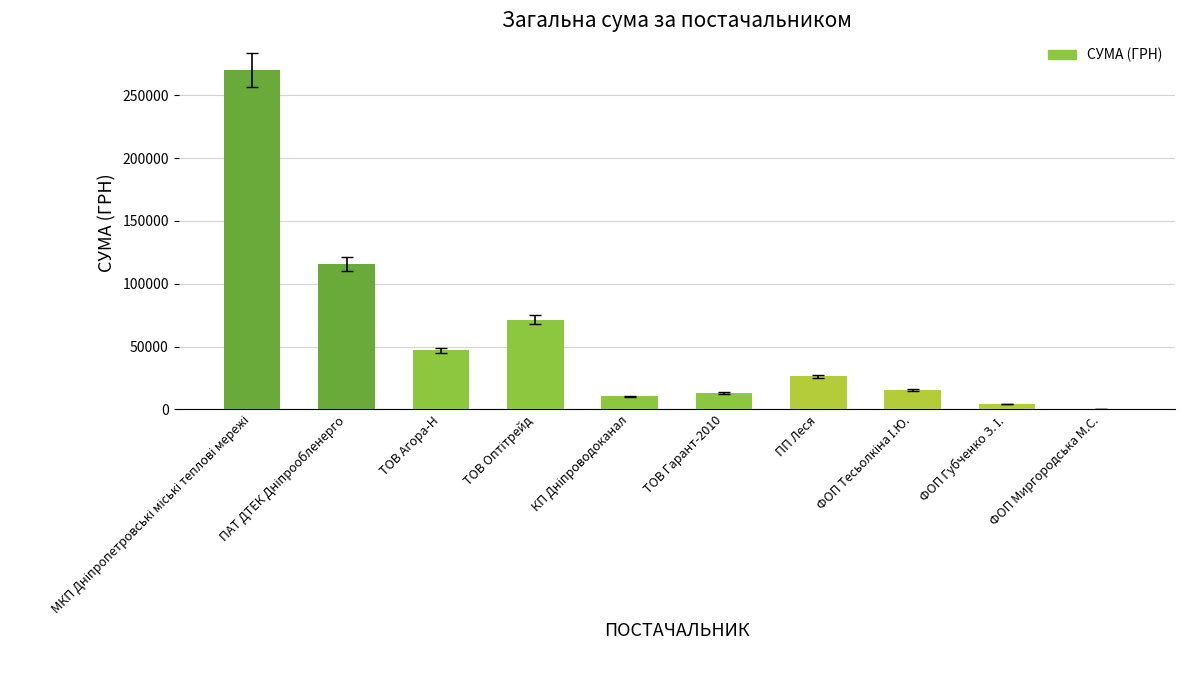

What is the maximum value shown in the chart?

269977.6